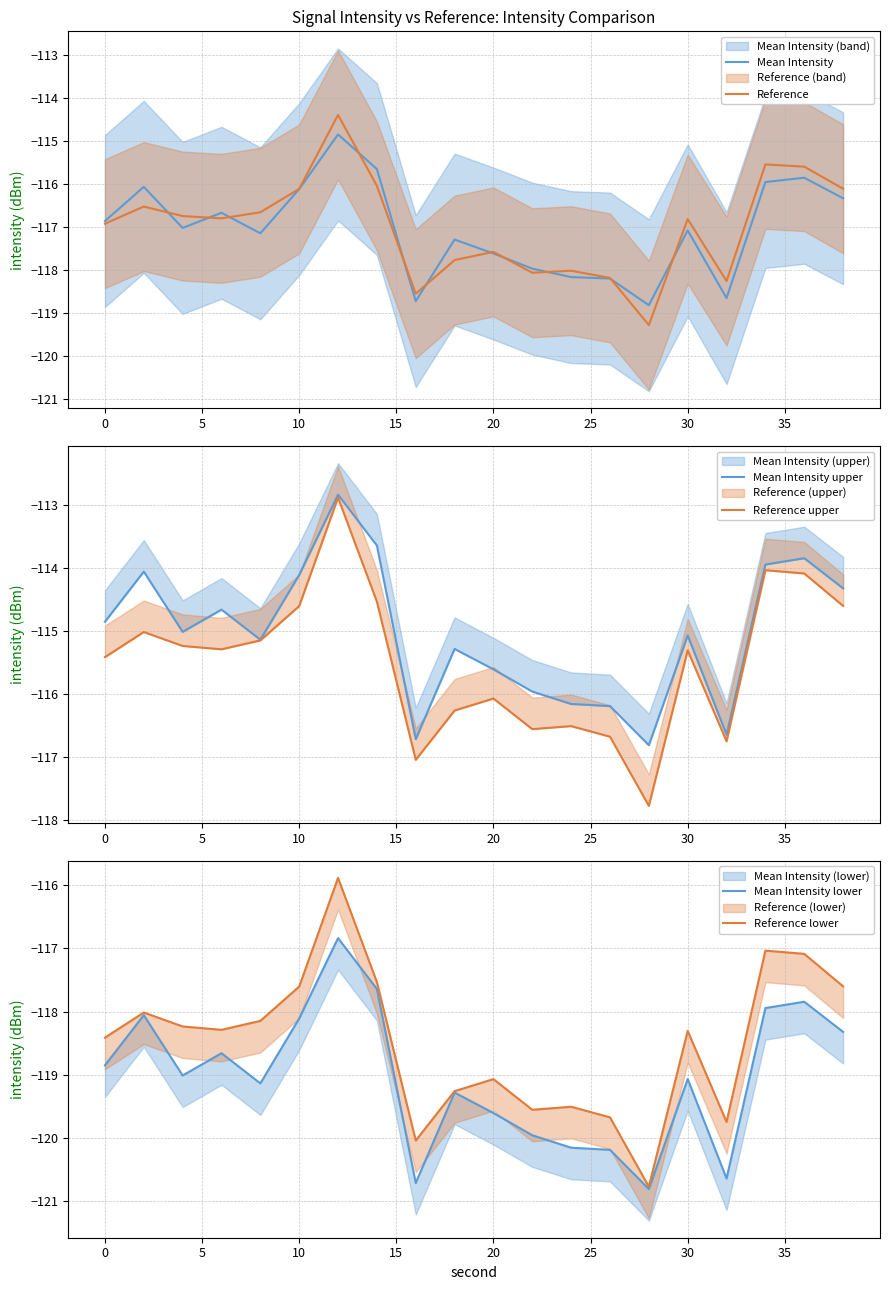

Count the number of data series in this chart.

6